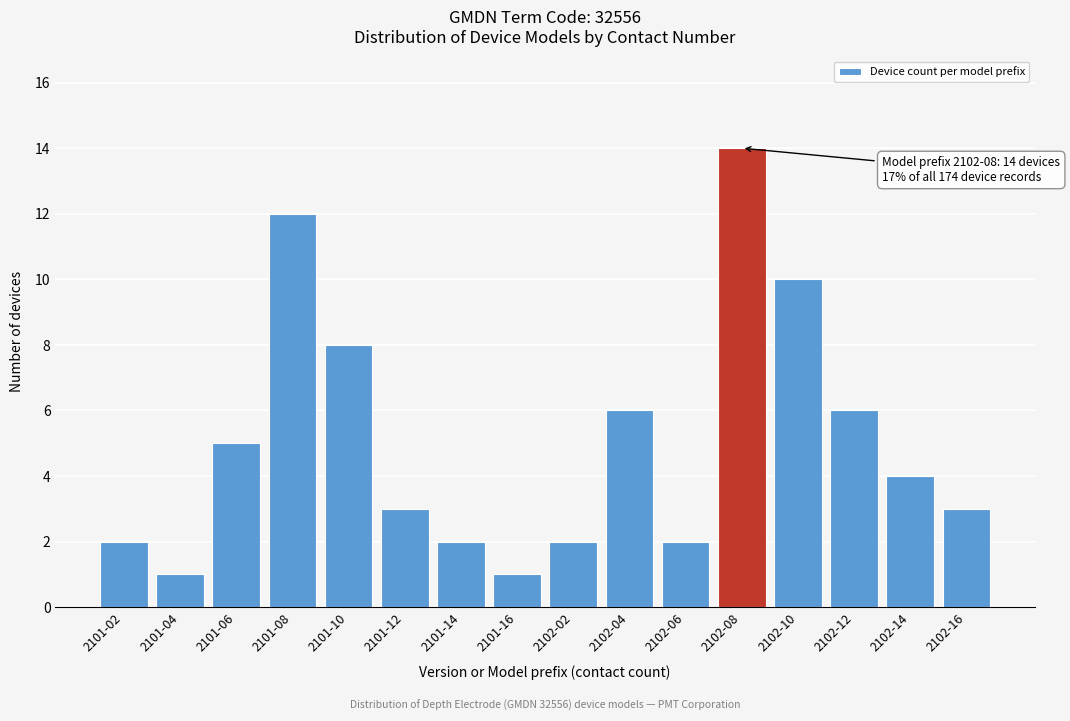

Reading right to left, transcribe all the data shown in this chart.

3	4	6	10	14	2	6	2	1	2	3	8	12	5	1	2